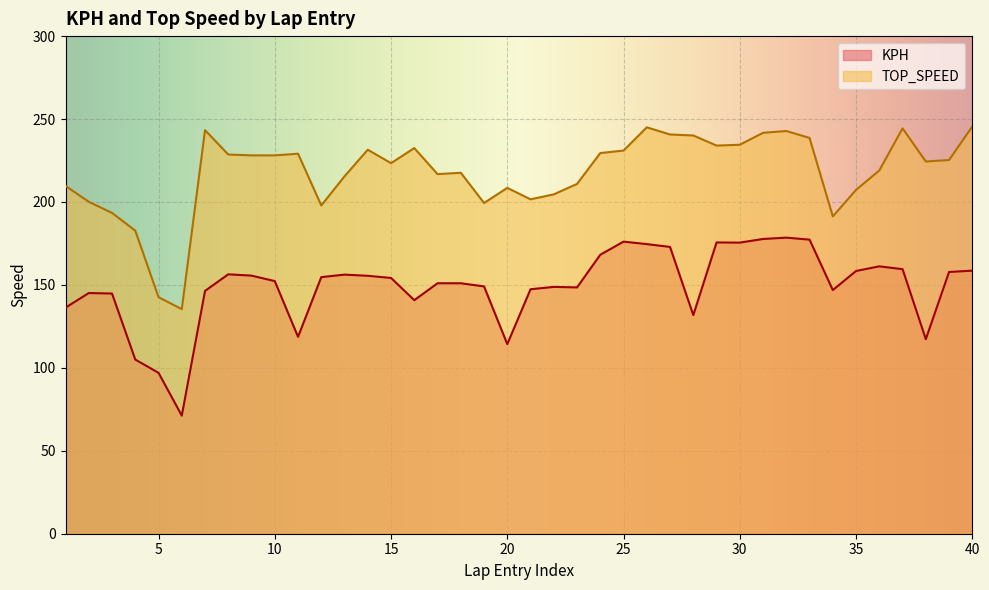

What is the value of the KPH point at the 35th from the left?

158.4